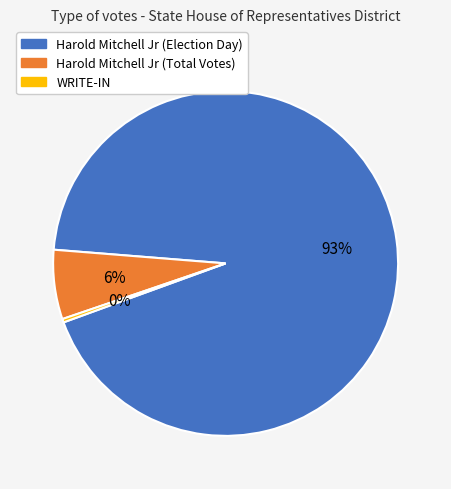

Does Harold Mitchell Jr (Total Votes) account for over 50% of the chart?

No